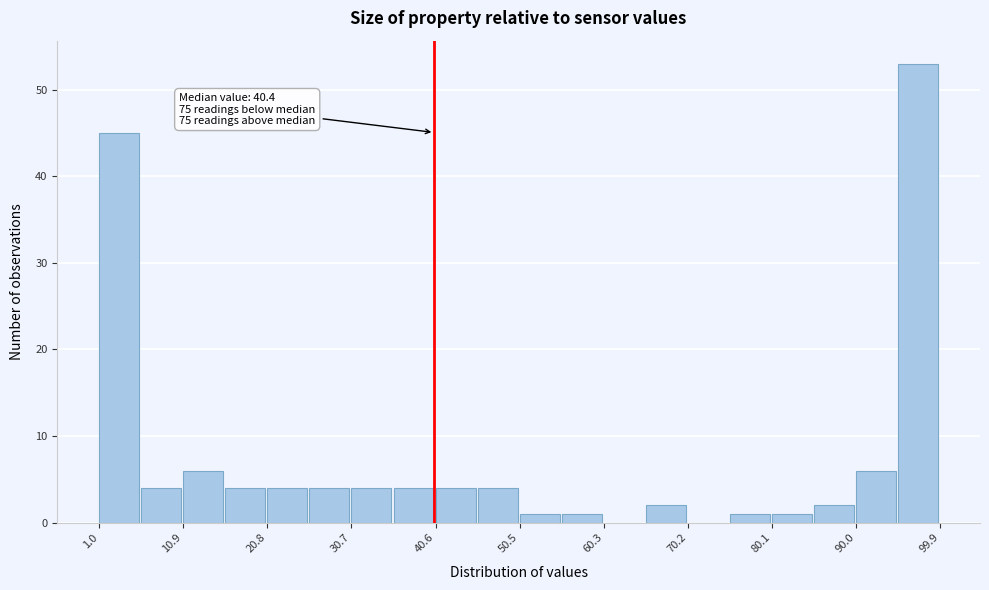

Which range on the x-axis has the tallest bar?

95 to 100